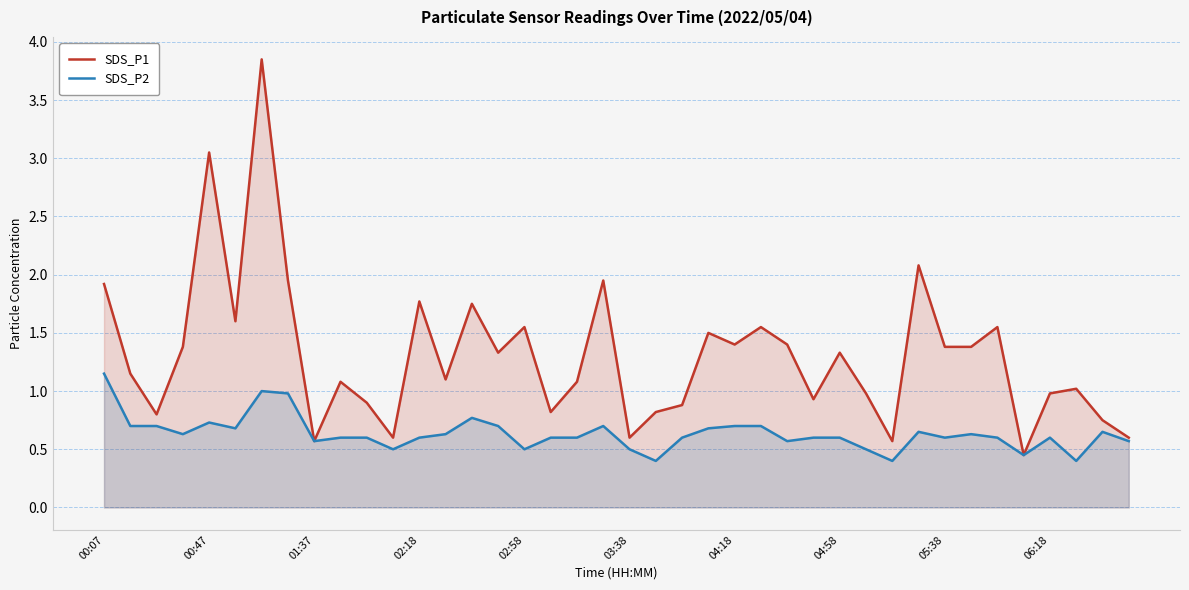

In SDS_P1, how many points are lower than both neighbors (excluding endpoints)?

12